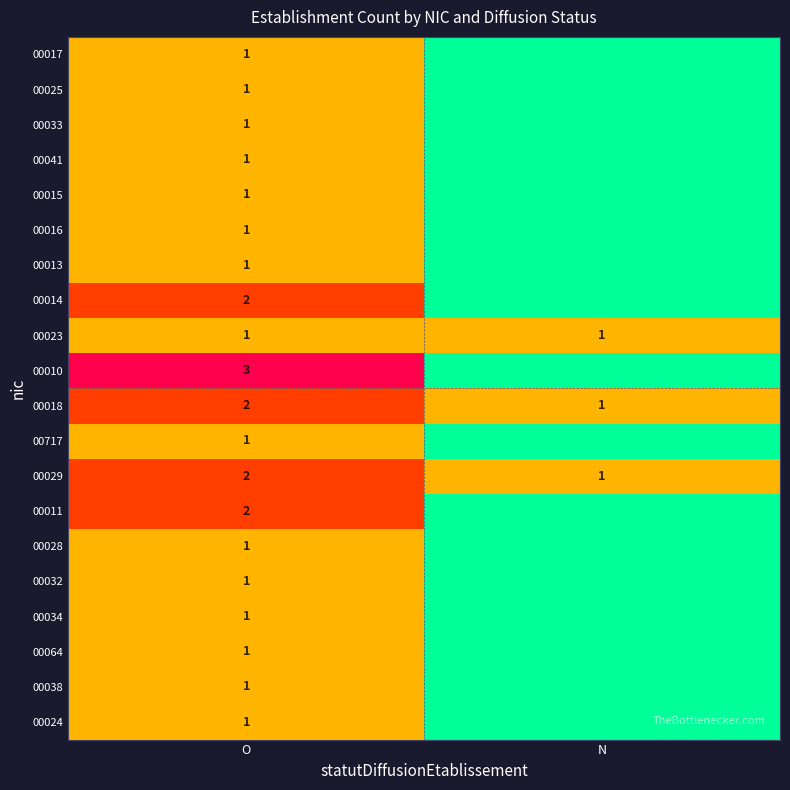

The 00033 series shows 1 at O. True or false?

True